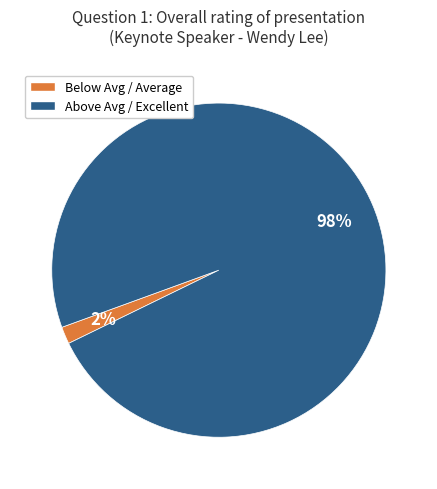

To the nearest percent, what is the average slice percentage?

50%